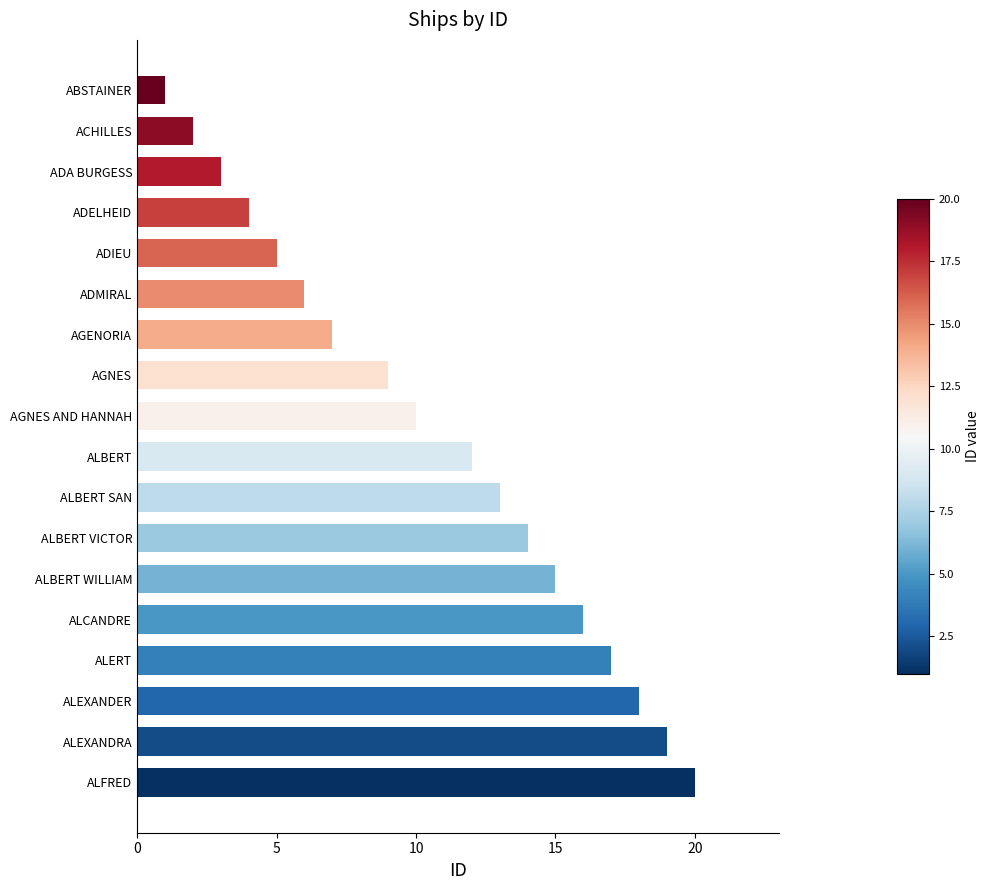

Between AGENORIA and AGNES AND HANNAH, which is larger?

AGNES AND HANNAH